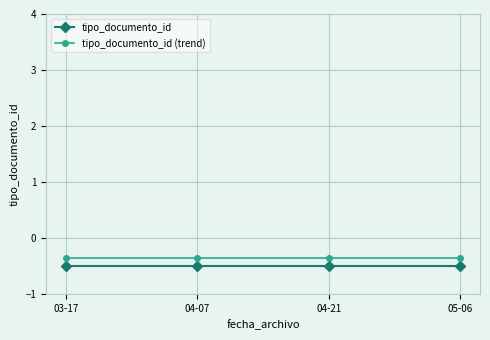

What is the average value of the tipo_documento_id series?

-0.5